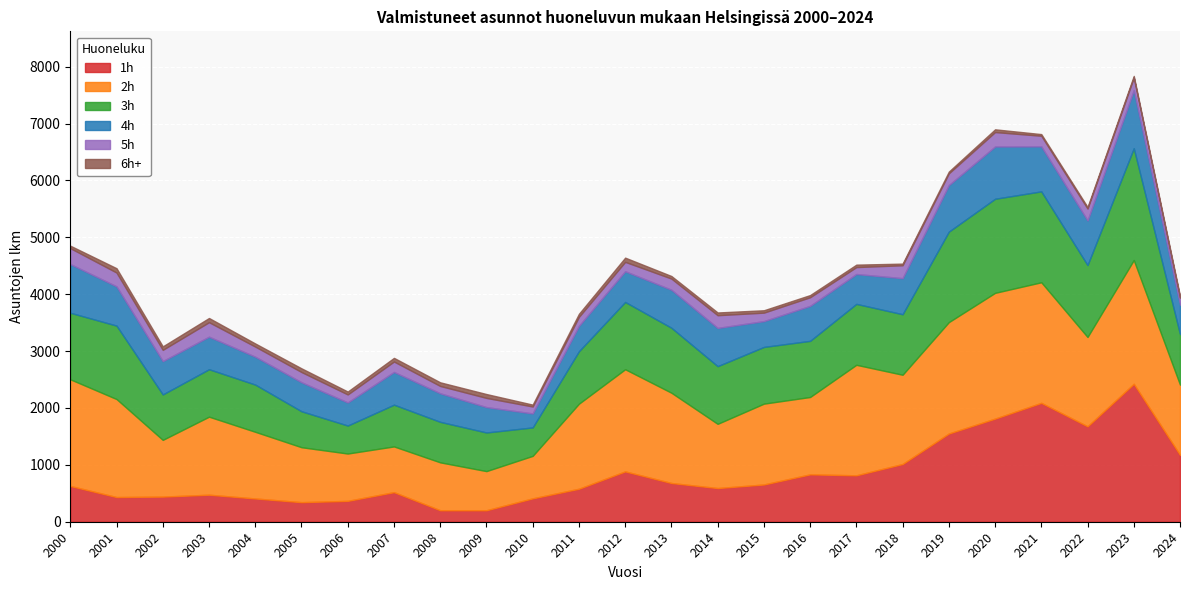

Reading right to left, what are all the values shown in this chart?

1h: 1175	2425	1677	2090	1813	1551	1015	816	833	655	592	681	885	580	411	202	202	520	367	344	409	475	442	434	629
2h: 1235	2176	1571	2120	2211	1958	1569	1943	1360	1421	1129	1587	1796	1495	747	688	842	804	832	966	1172	1372	997	1723	1875
3h: 889	1966	1264	1598	1654	1591	1064	1071	987	997	1014	1142	1183	922	500	679	712	734	492	632	830	834	799	1291	1170
4h: 517	1021	786	791	919	818	634	525	615	454	672	668	540	447	246	446	502	575	406	510	490	572	586	690	856
5h: 124	221	208	187	254	207	227	122	152	149	224	197	165	158	122	162	129	184	141	180	178	255	198	243	280
6h+: 27	29	28	29	48	31	29	43	38	42	48	45	74	54	33	68	64	64	51	65	55	74	61	76	43